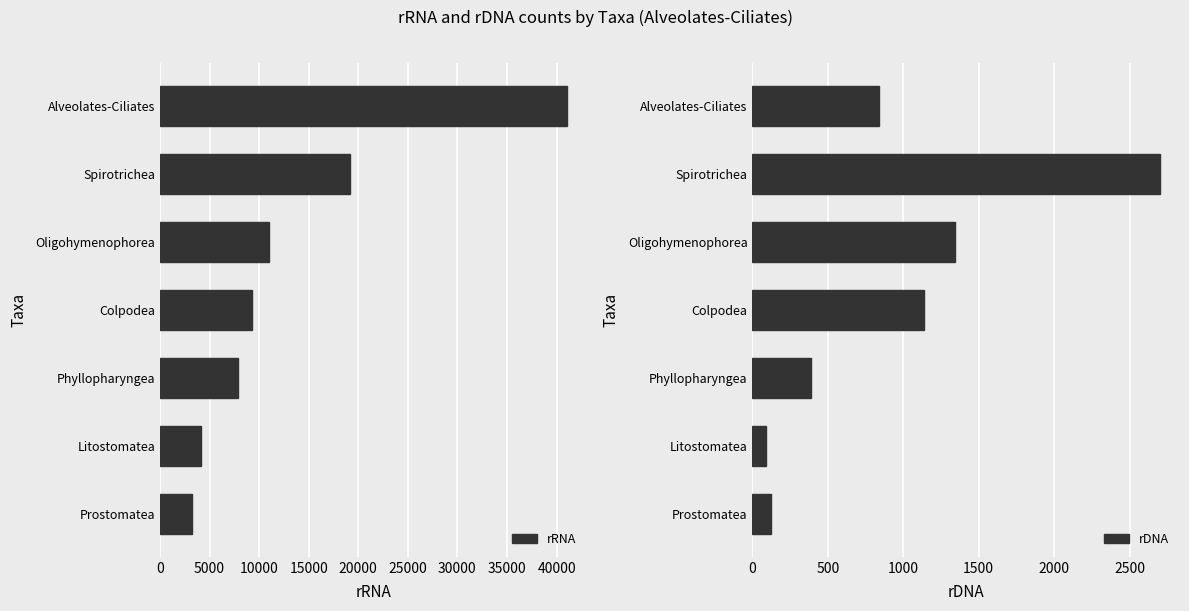

What is the value of the rRNA bar at the 5th from the left?

7836